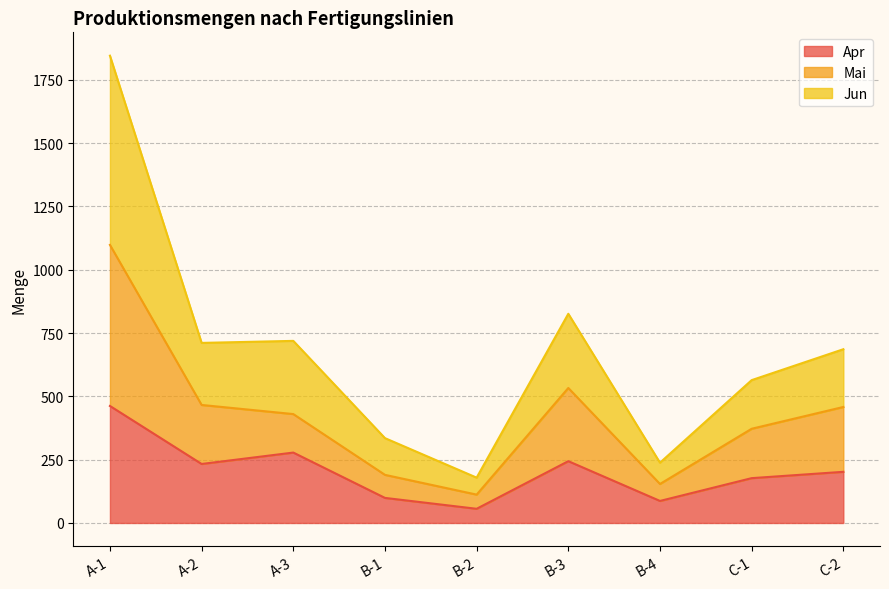

Reading left to right, transcribe all the data shown in this chart.

Apr: A-1=462	A-2=233	A-3=278	B-1=99	B-2=56	B-3=244	B-4=87	C-1=177	C-2=202
Mai: A-1=1098	A-2=466	A-3=430	B-1=190	B-2=112	B-3=533	B-4=154	C-1=372	C-2=458
Jun: A-1=1845	A-2=711	A-3=719	B-1=335	B-2=179	B-3=826	B-4=238	C-1=564	C-2=686